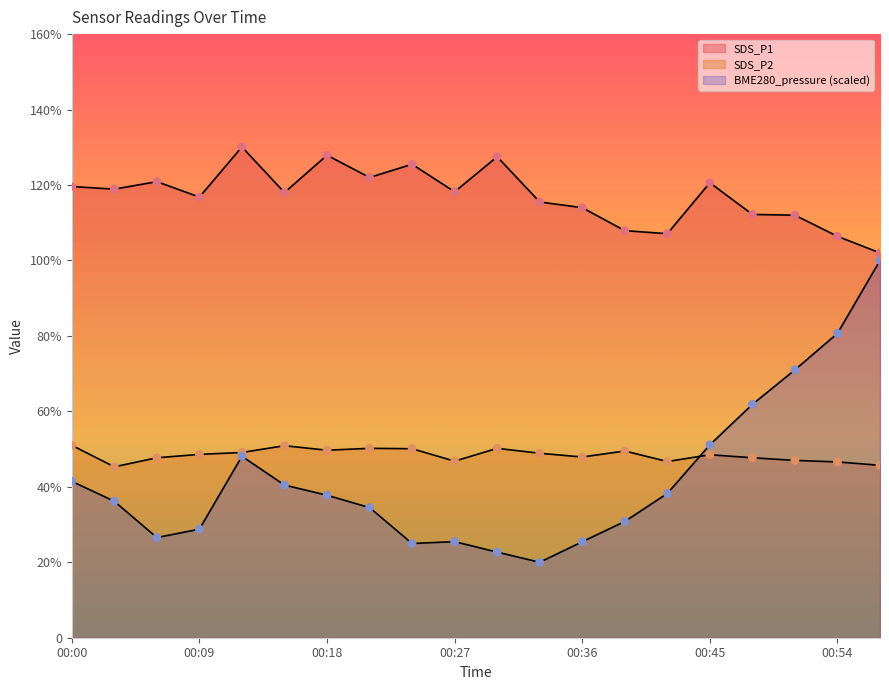

What are all the series names shown in the legend?

BME280_pressure, SDS_P1, SDS_P2